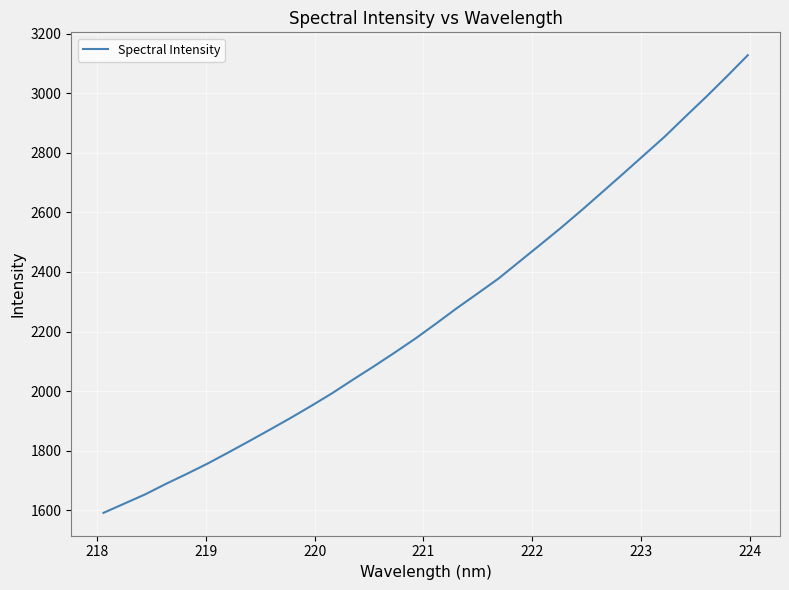

What is the difference between the maximum and minimum values?

1536.2